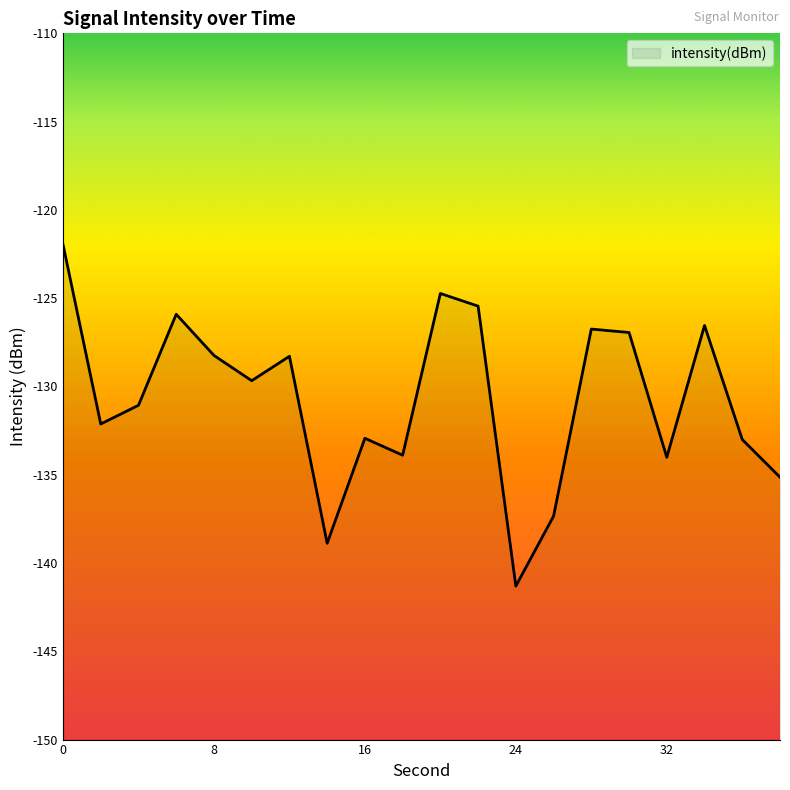

Rank the categories by value from highest to lowest.

0, 20, 22, 6, 34, 28, 30, 8, 12, 10, 4, 2, 16, 36, 18, 32, 38, 26, 14, 24